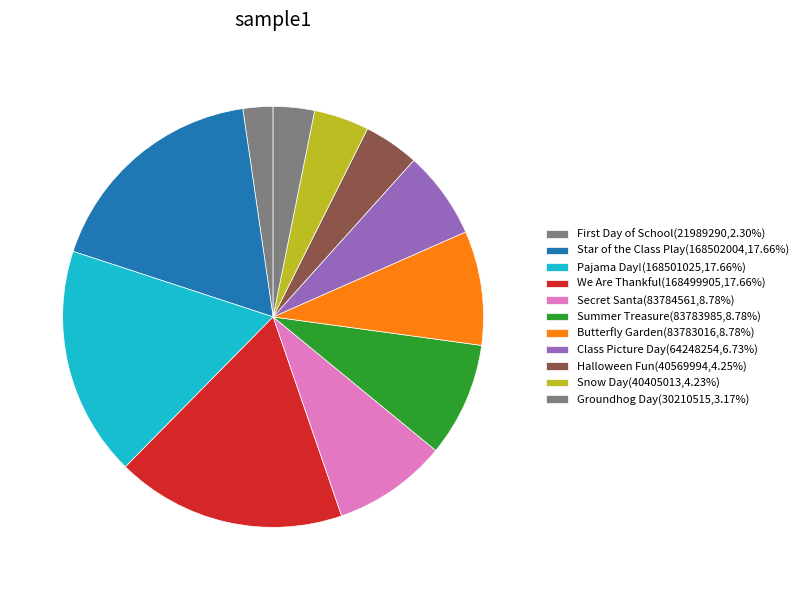

Which slice is the smallest?

First Day of School